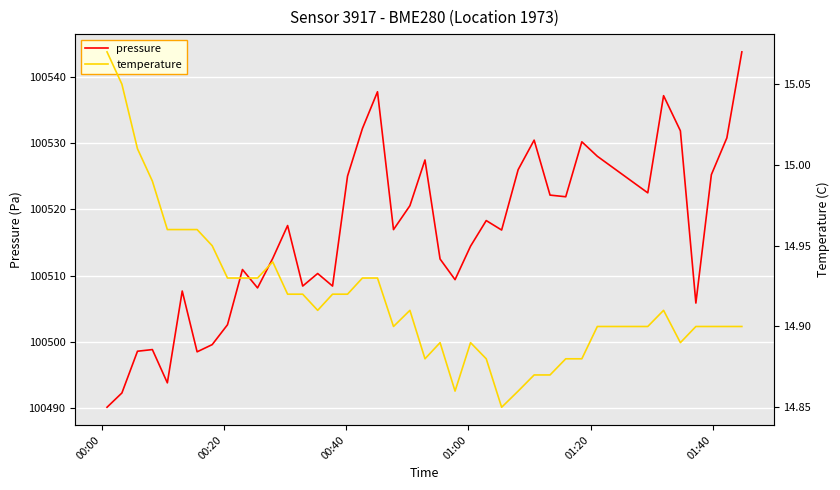

What is the smallest value displayed?

14.8